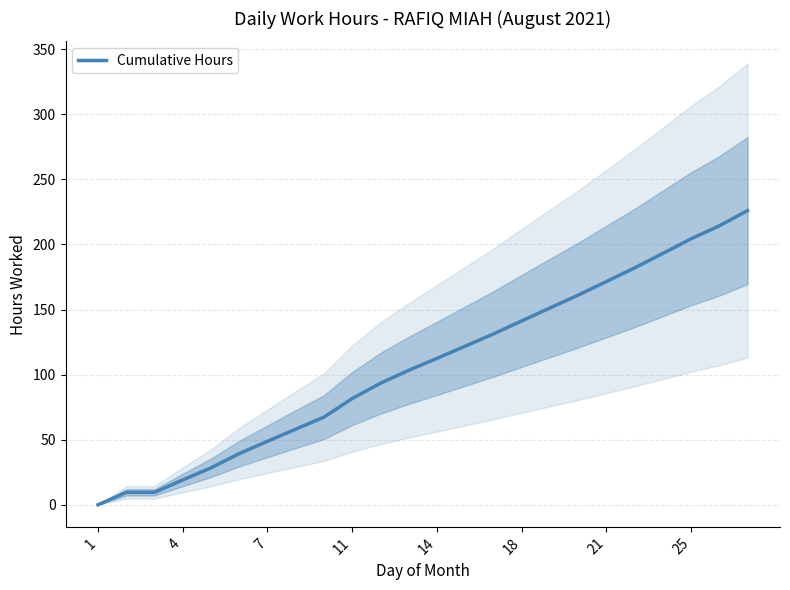

How many categories are shown in the chart?

24